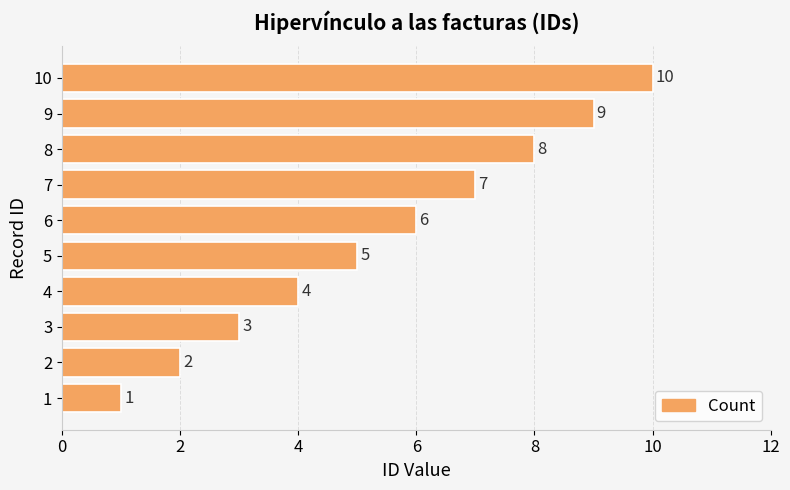

Which category has the highest value across all series?

10